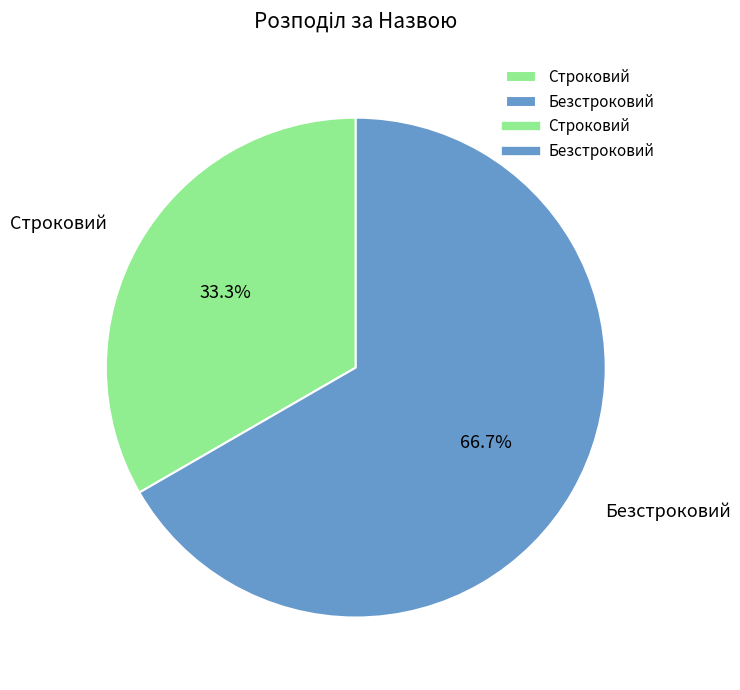

What is the largest slice in the pie chart?

Безстроковий